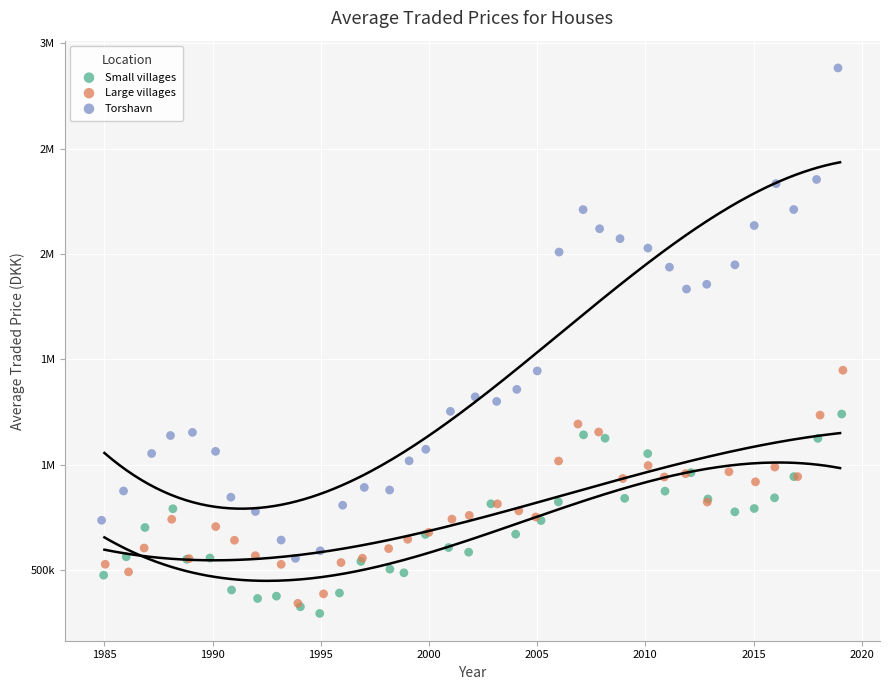

What are all the series names shown in the legend?

Small villages, Large villages, Torshavn